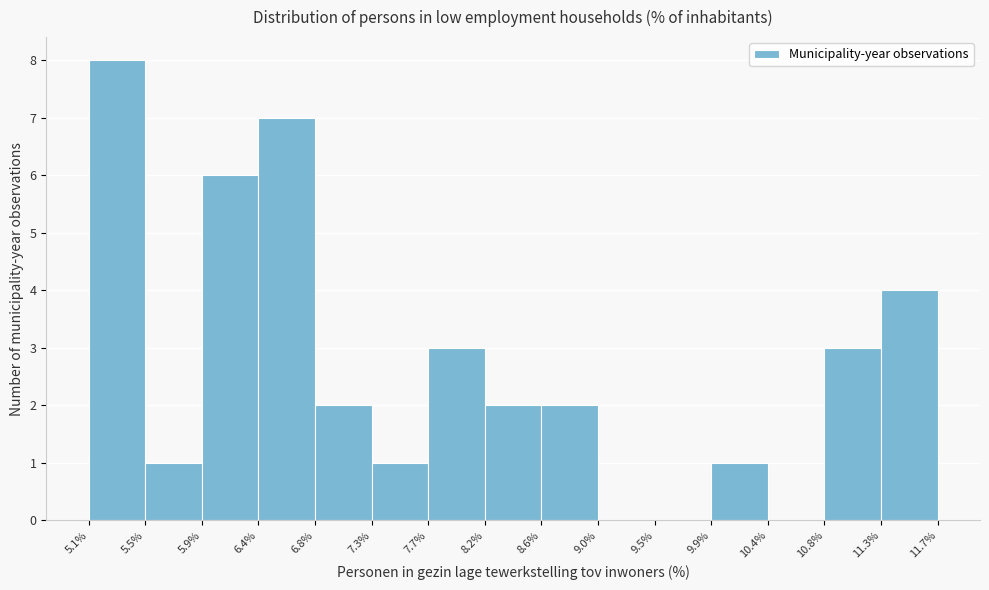

Which range on the x-axis has the tallest bar?

5.1% to 5.5%